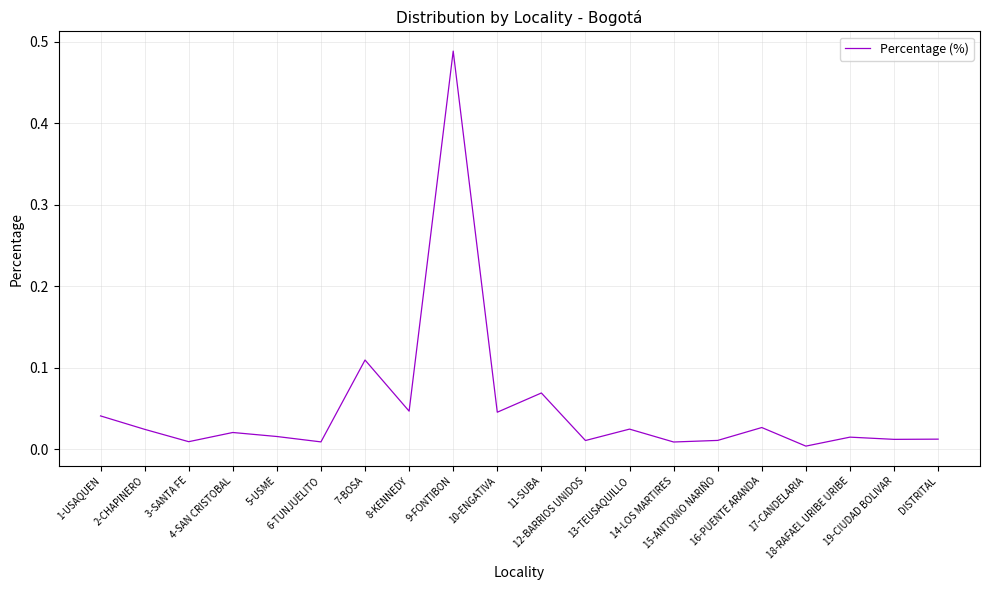

Which has a higher value, DISTRITAL or 19-CIUDAD BOLIVAR?

DISTRITAL